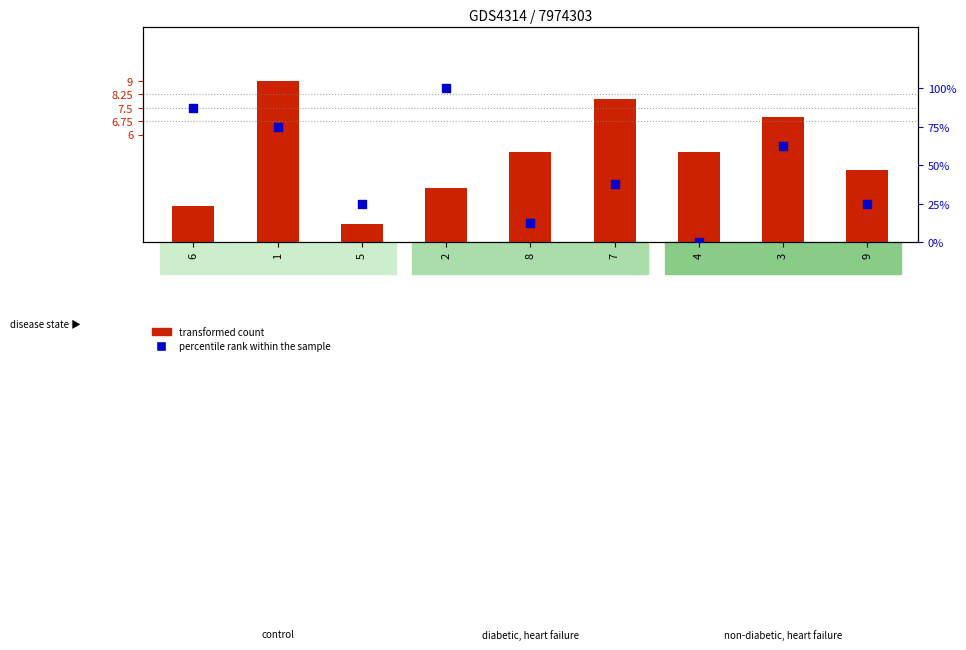

Which series reaches the maximum Y coordinate?

percentile rank within the sample